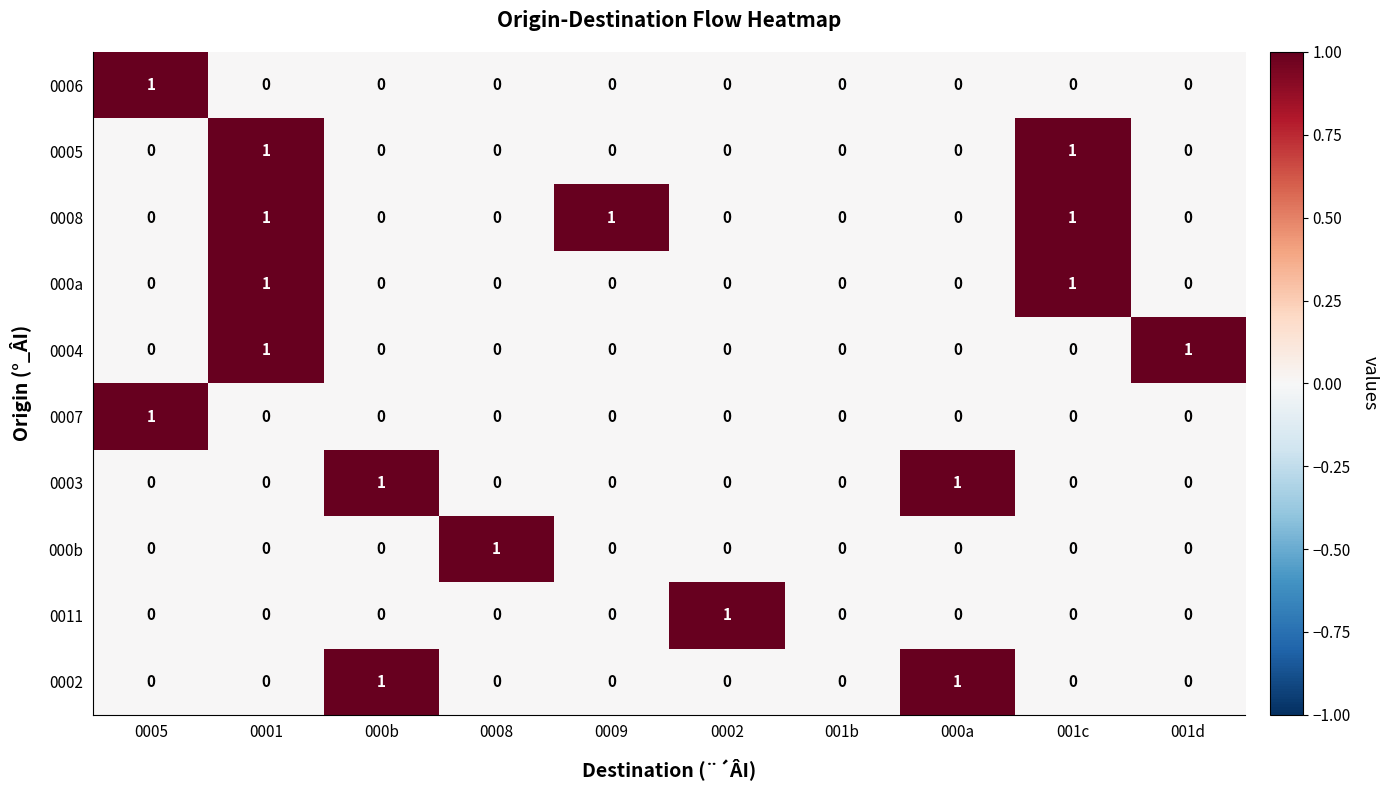

Is it true that 0003 equals 1 at 000b?

True